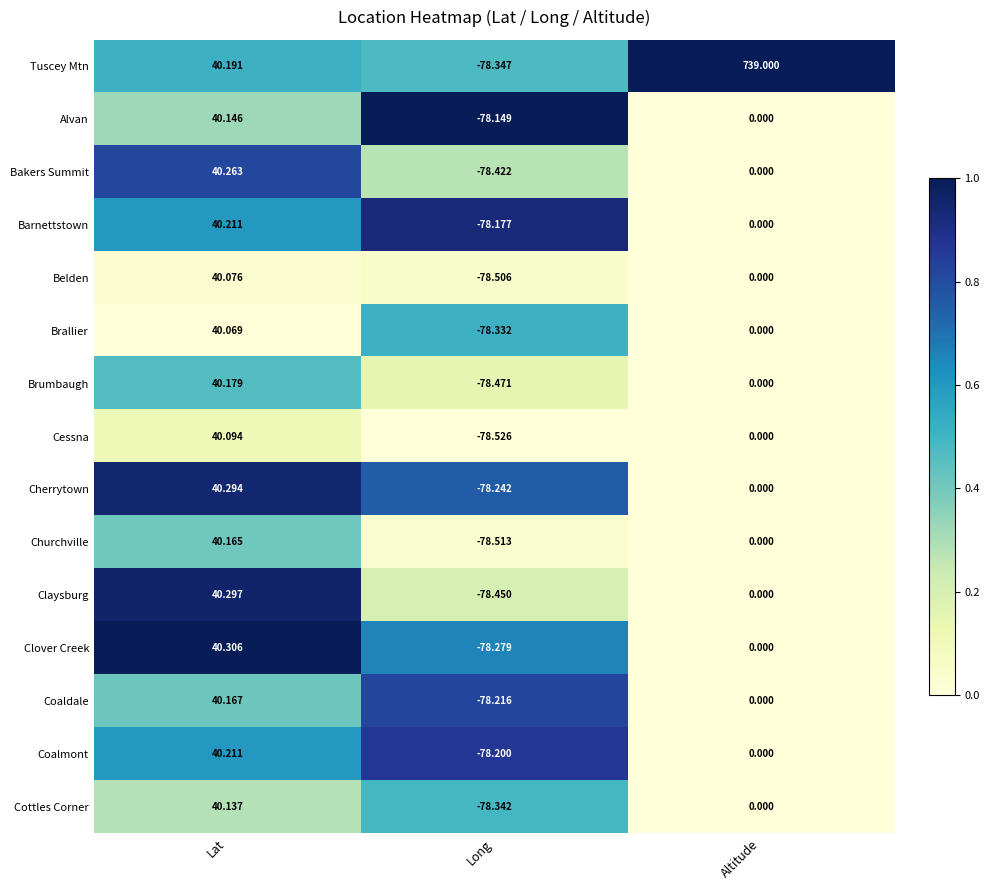

Which series has the largest range (max minus min)?

Tuscey Mtn